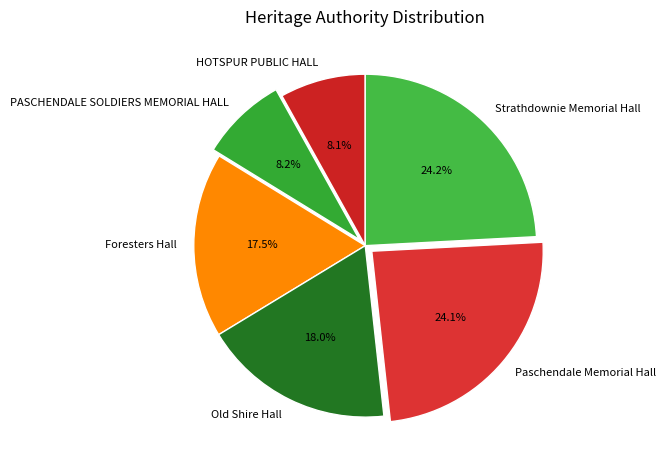

True or false: Old Shire Hall accounts for 18% of the total.

True